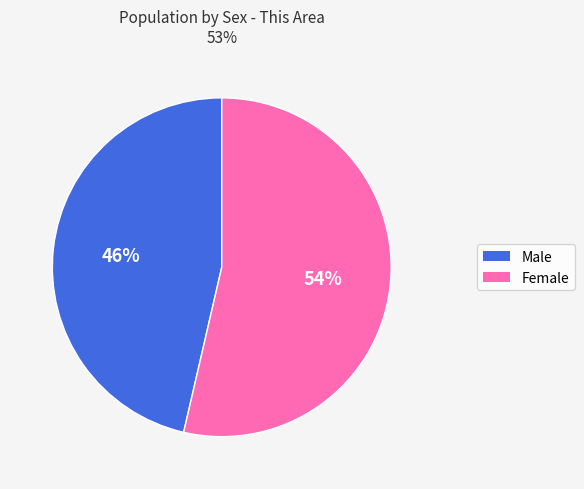

What is the largest slice in the pie chart?

Female